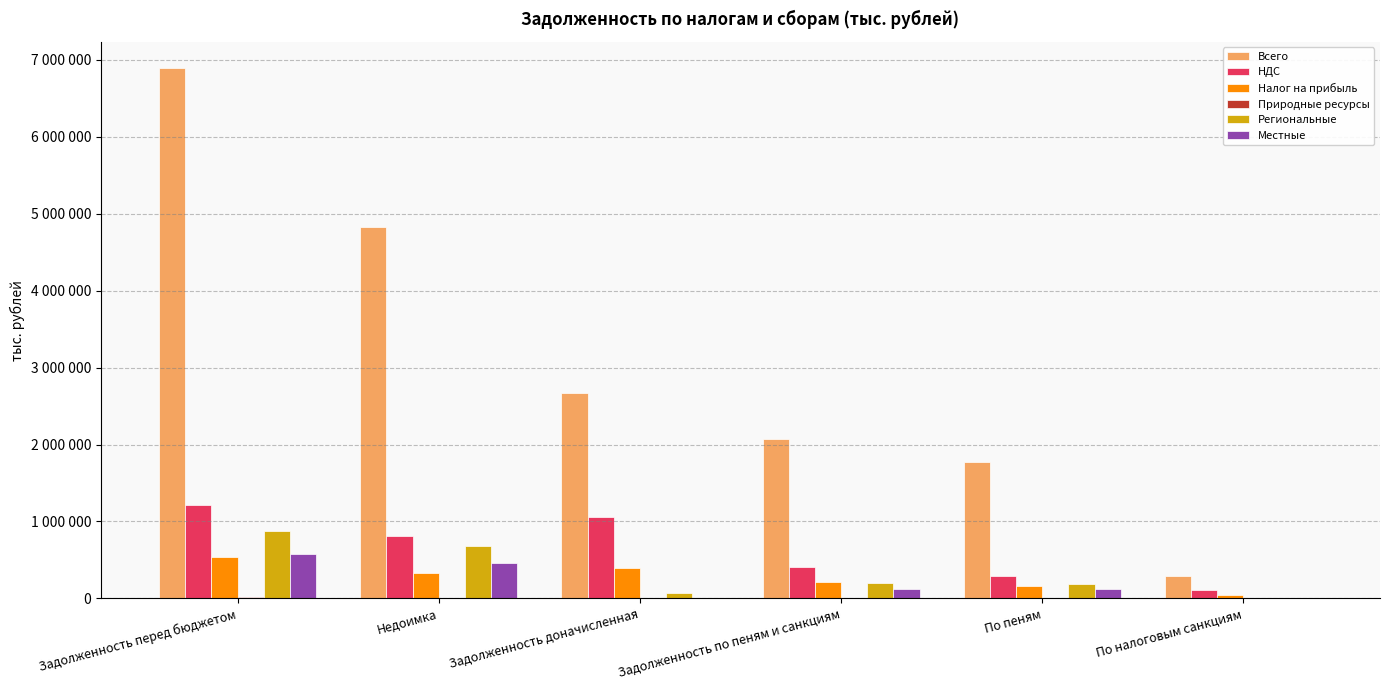

What position from the left is По пеням?

5